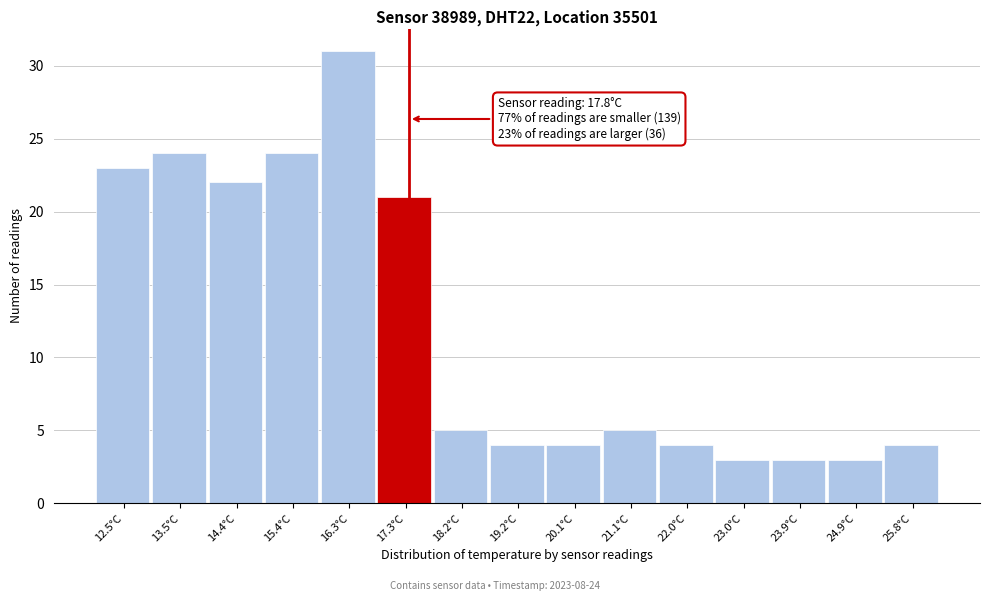

Reading left to right, transcribe all the data shown in this chart.

23	24	22	24	31	21	5	4	4	5	4	3	3	3	4